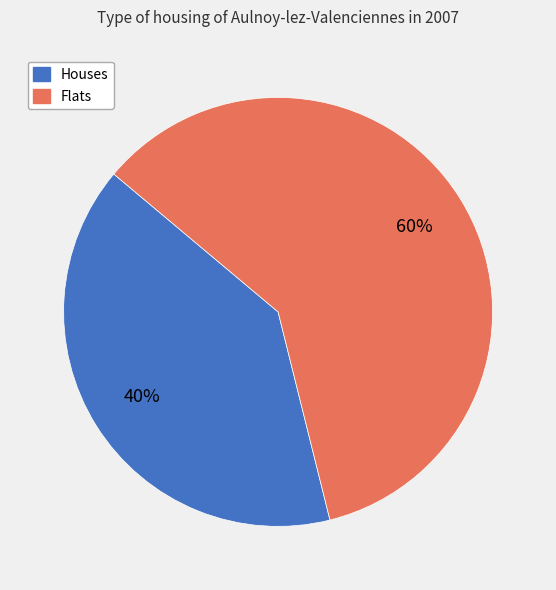

How many slices are in this pie chart?

2